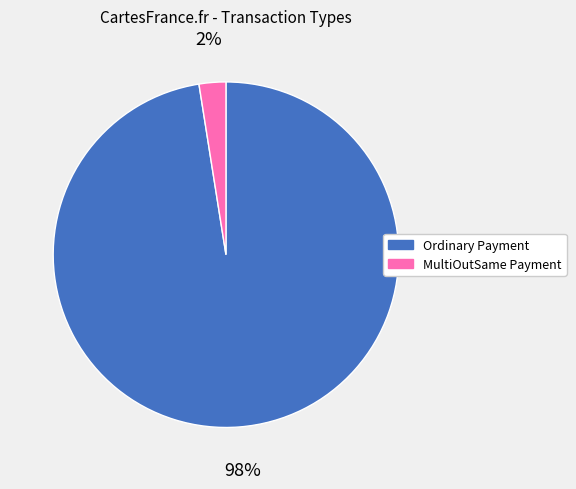

Is there a majority slice in this chart?

Yes